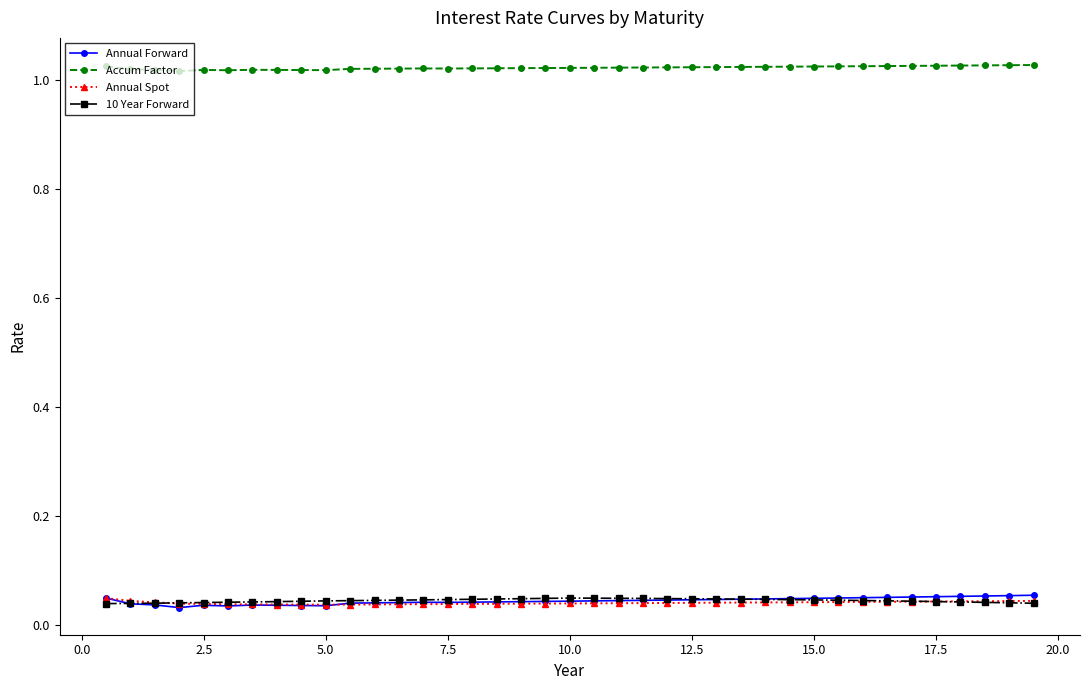

True or false: Accum Factor has more than 2 interior local peaks.

True